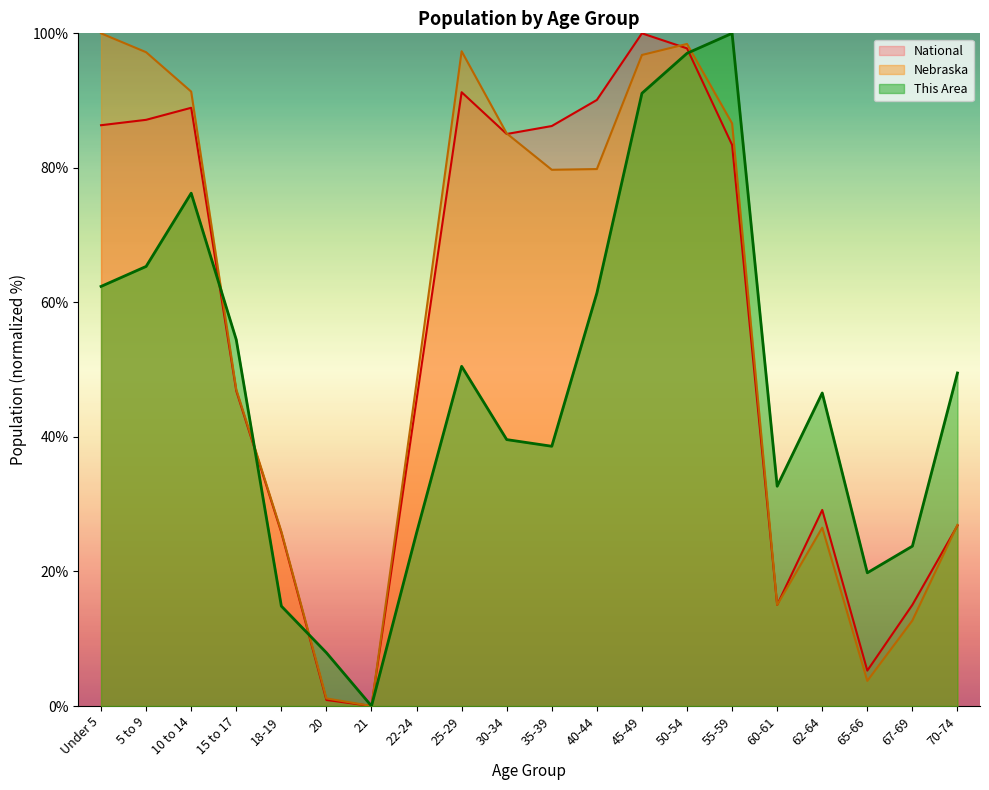

What position from the right is 65-66?

3